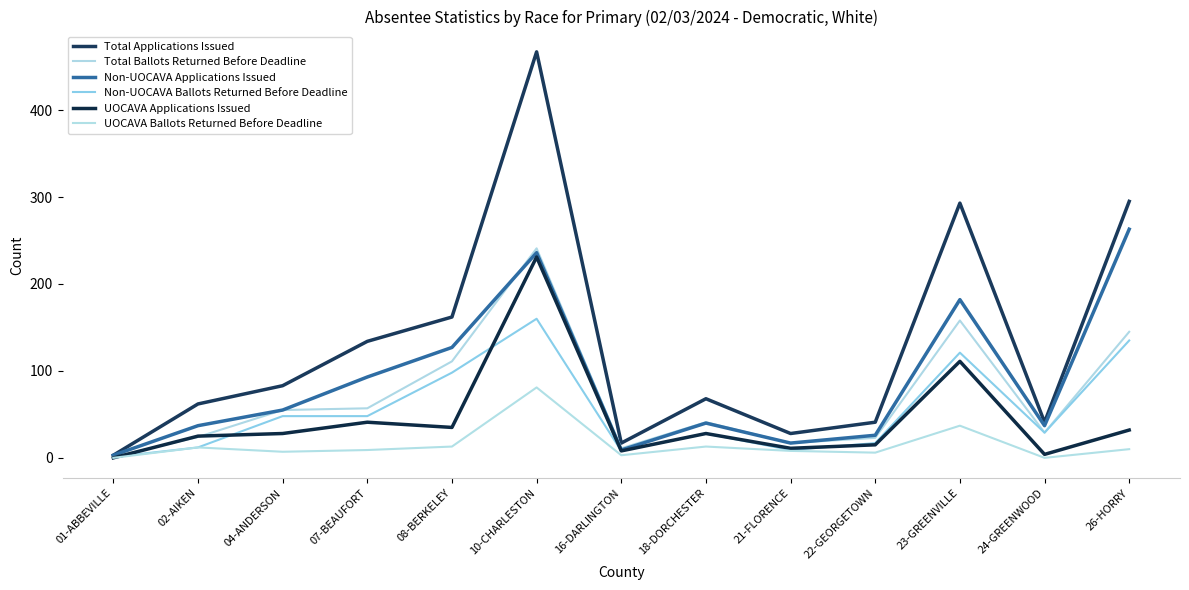

What is the greatest value displayed?

467